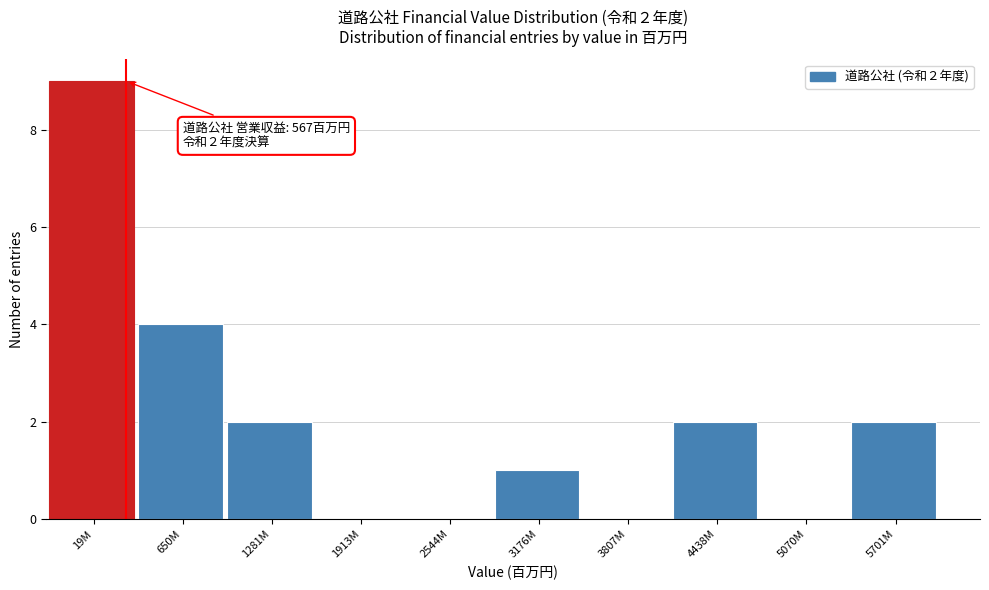

Reading left to right, what are all the values shown in this chart?

19M=9	650M=4	1281M=2	1913M=0	2544M=0	3176M=1	3807M=0	4438M=2	5070M=0	5701M=2